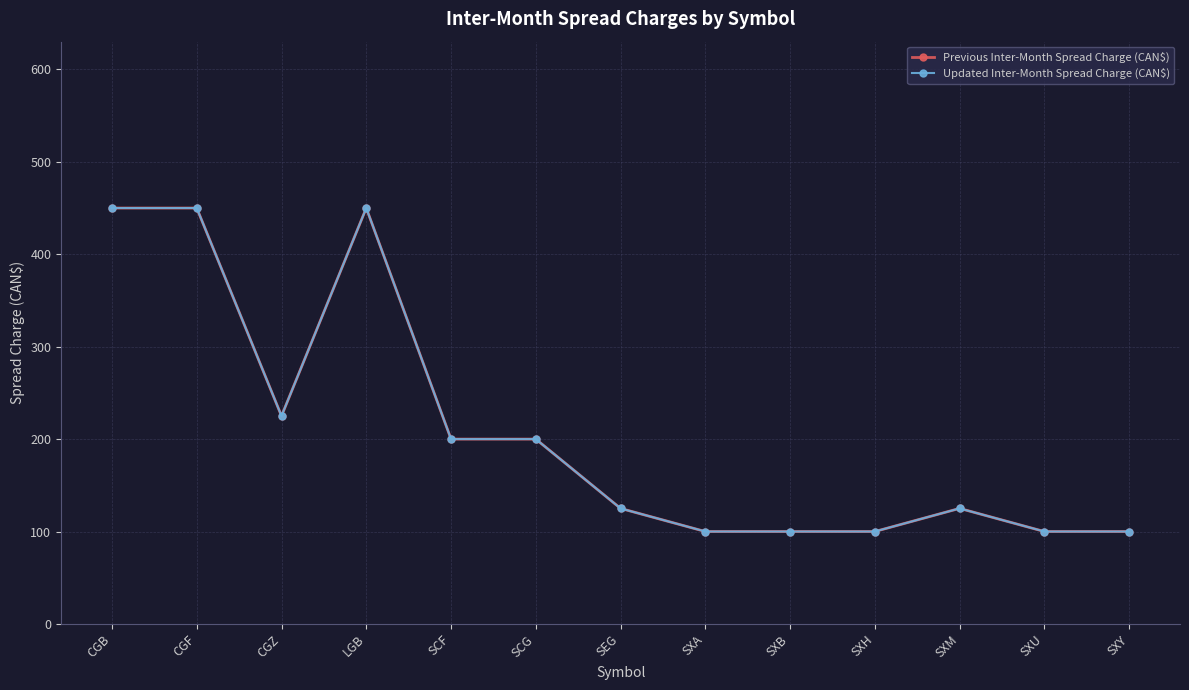

Does the chart have visible grid lines?

Yes